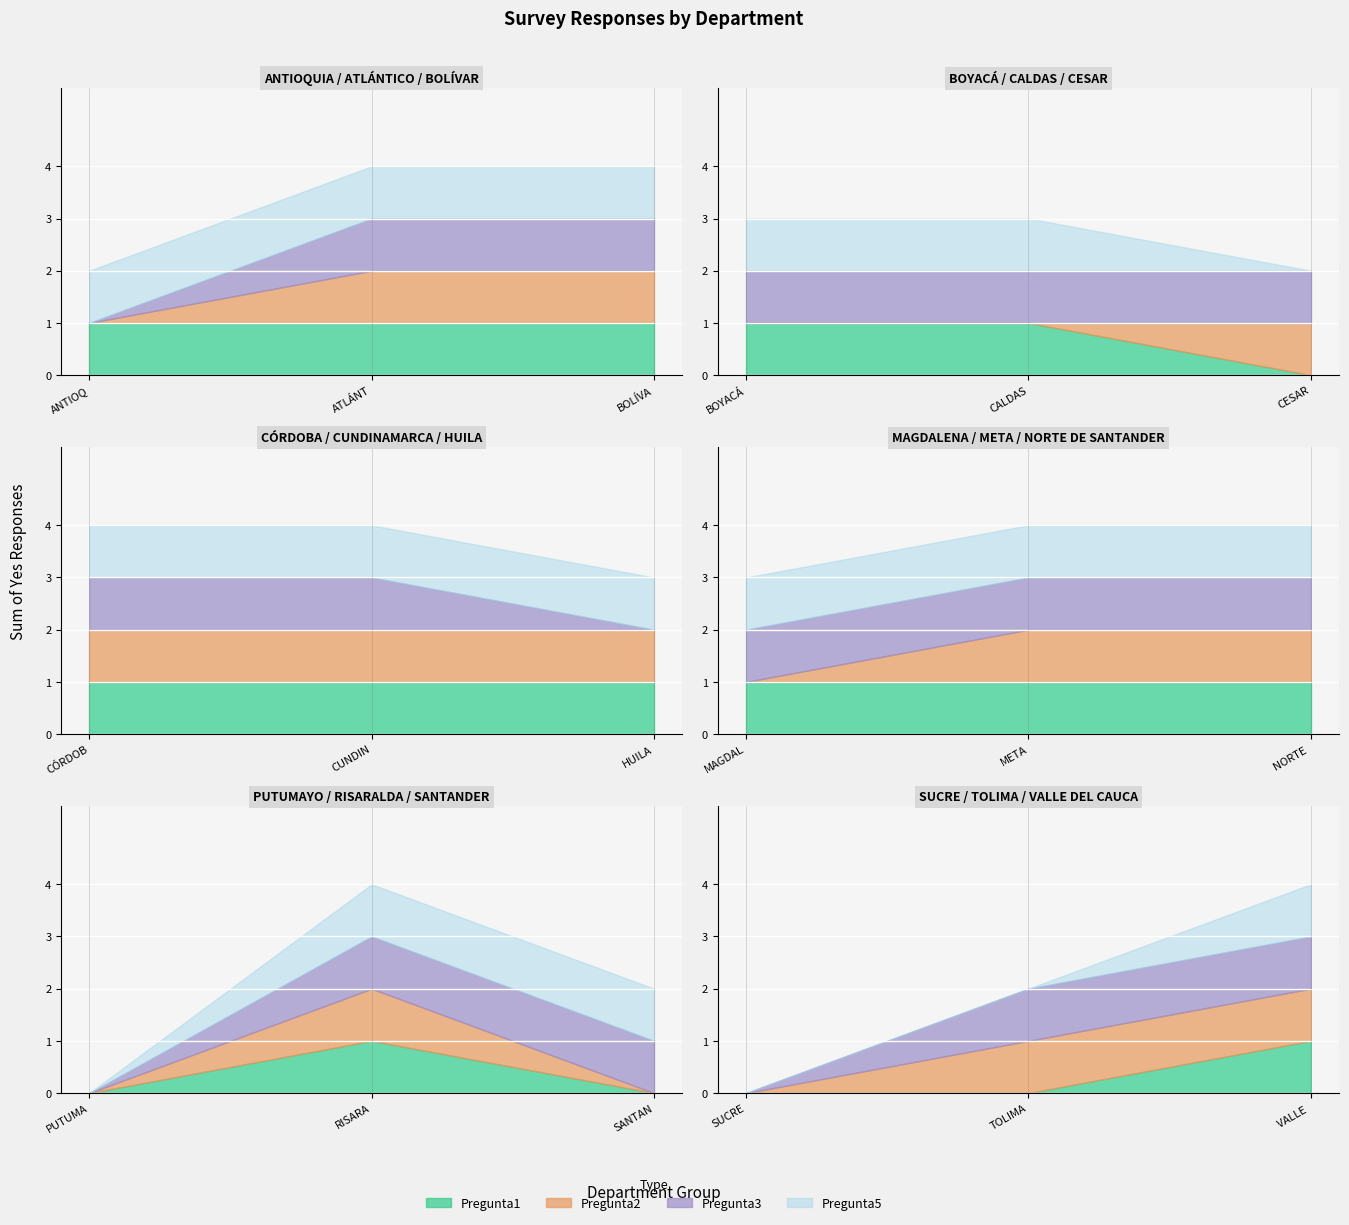

Is the value of Pregunta5 at 7 greater than the value of Pregunta3 at 13?

No